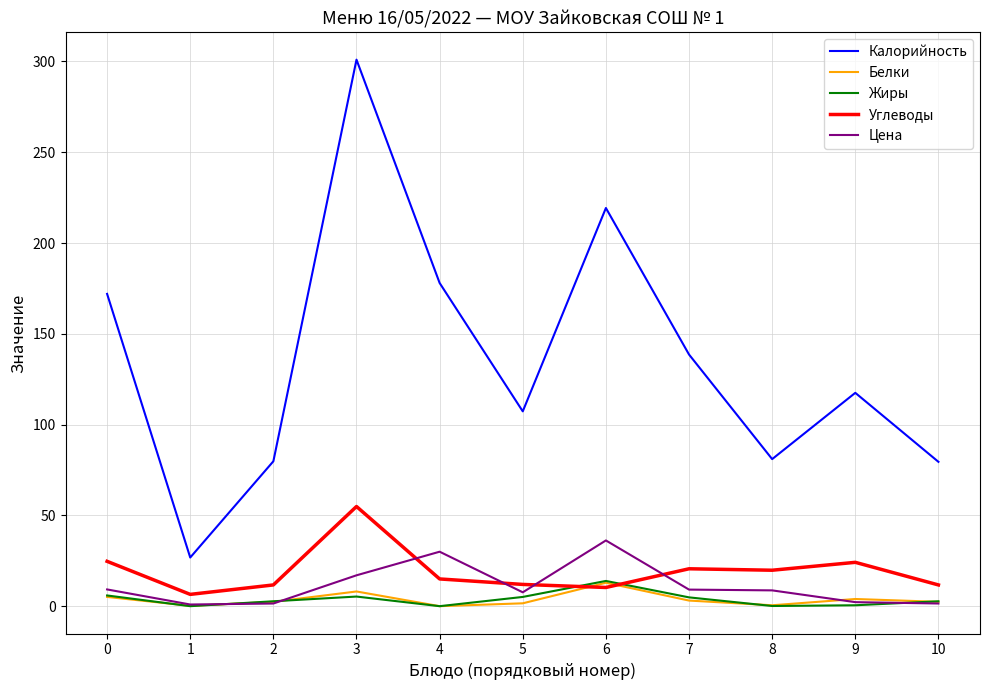

At which category is the sum across all series the highest?

3